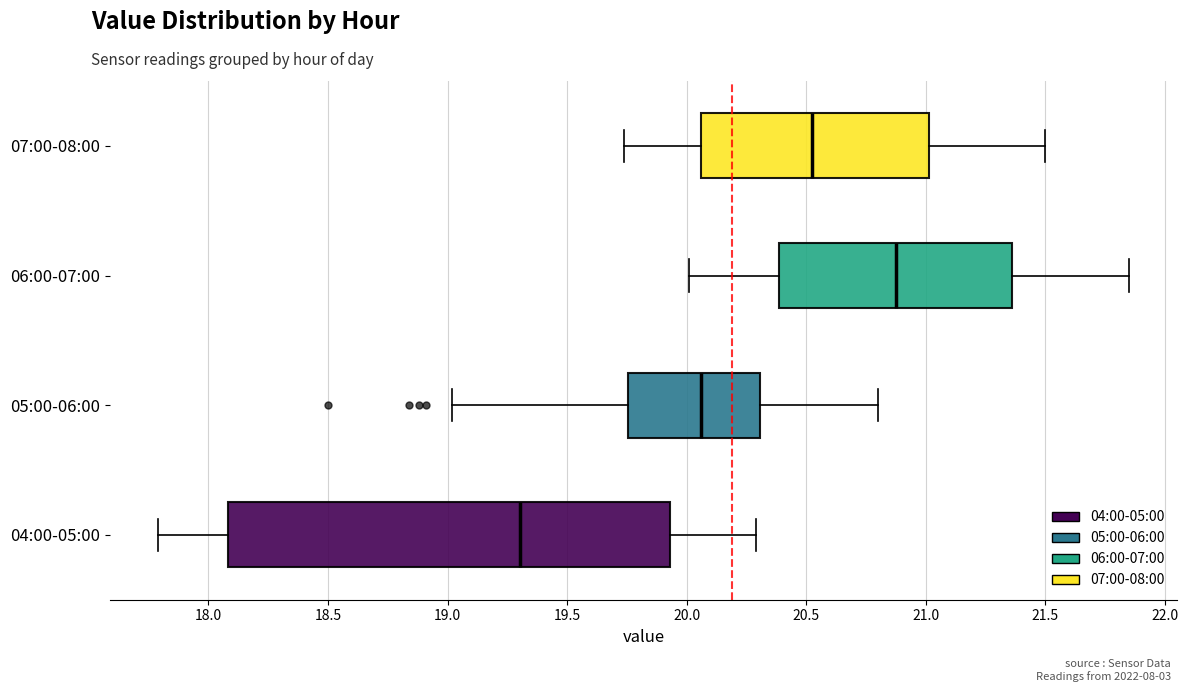

Where is the left edge of the box for 05:00-06:00 on the x-axis? The values are not printed on the chart, so give them approximately, as read against the axis.

19.75